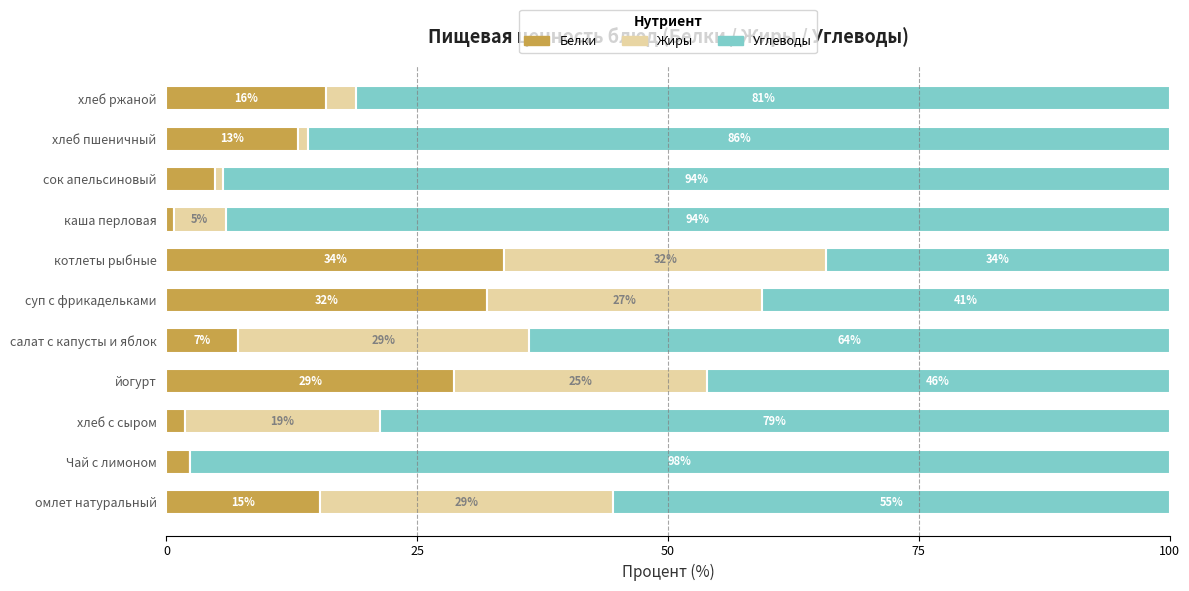

Where is Белки nearest to the value 17?

хлеб ржаной